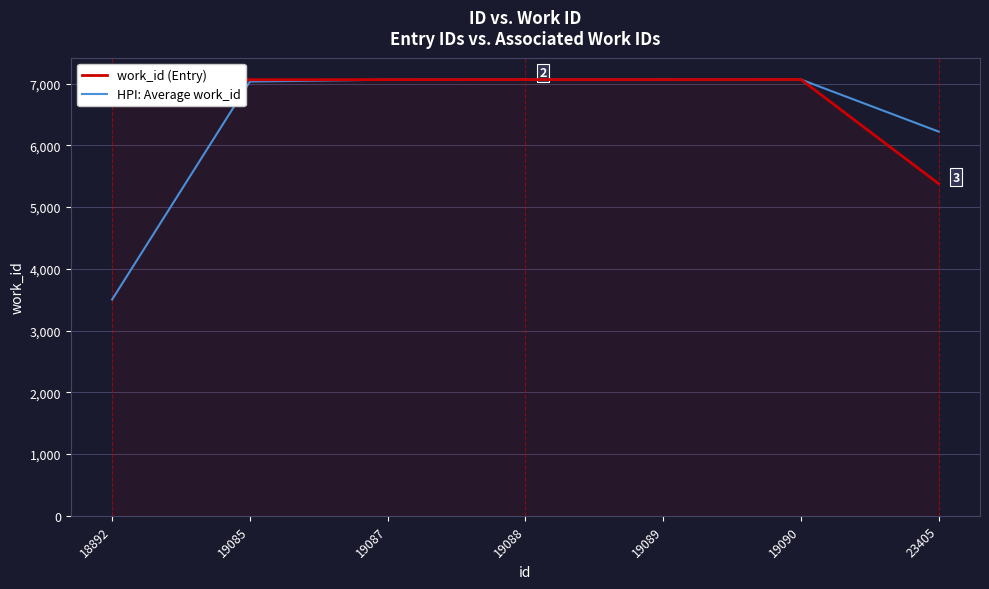

True or false: work_id (Entry) has a value of 7005.0 at 18892.

True